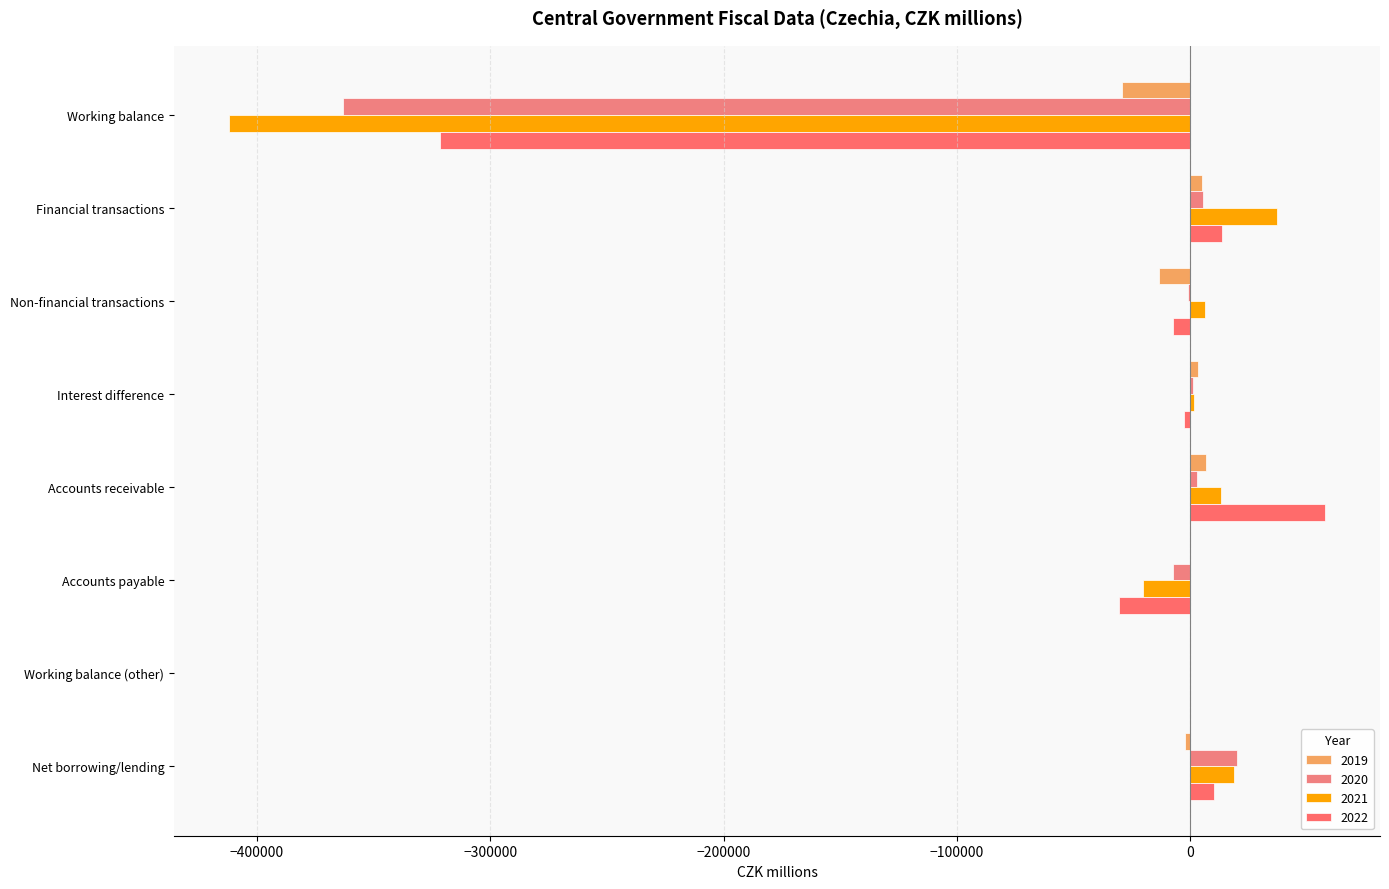

How many data points does each series have?

8